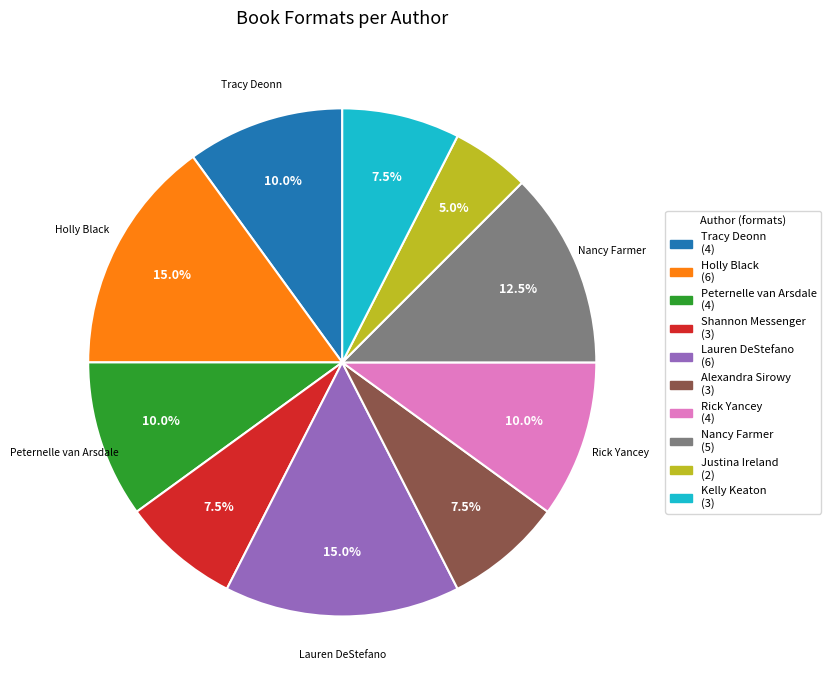

Does any single category account for the majority?

No